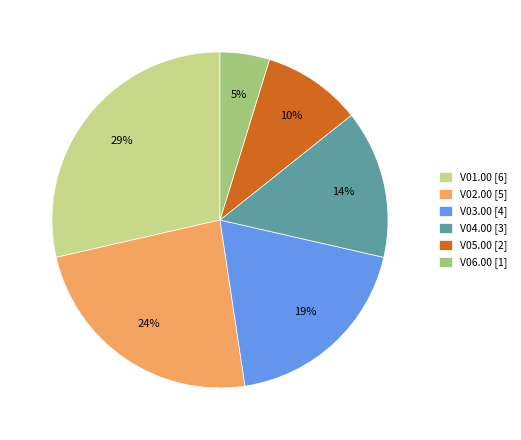

To the nearest percent, what percentage of the pie is V02.00?

24%